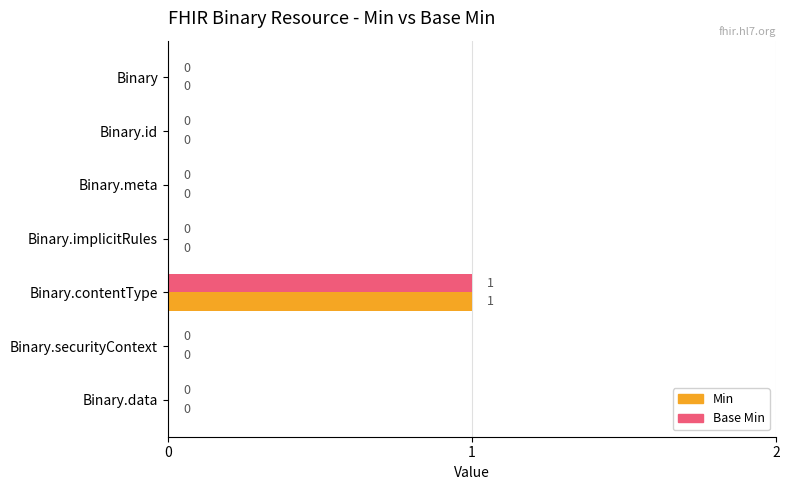

What is the sum of all Base Min values?

1